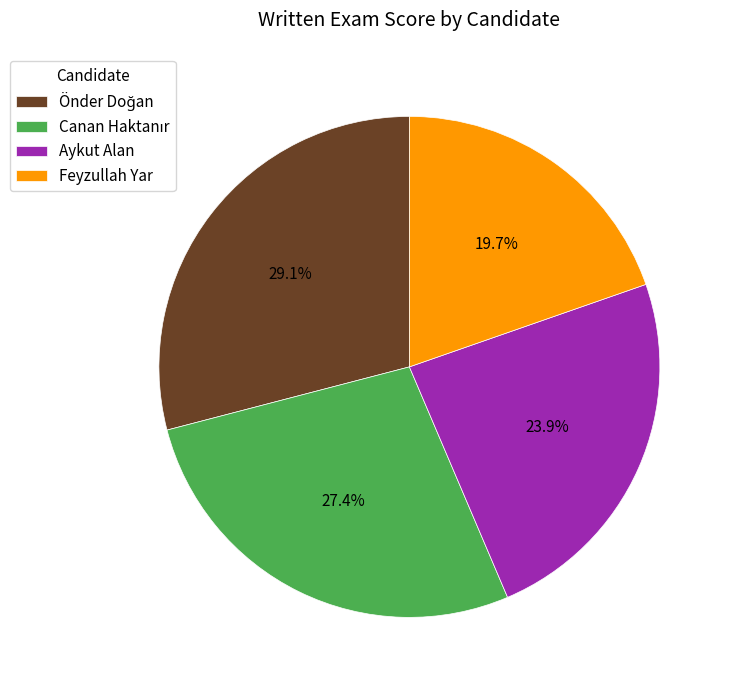

To the nearest percent, what percentage of the pie is Aykut Alan?

24%